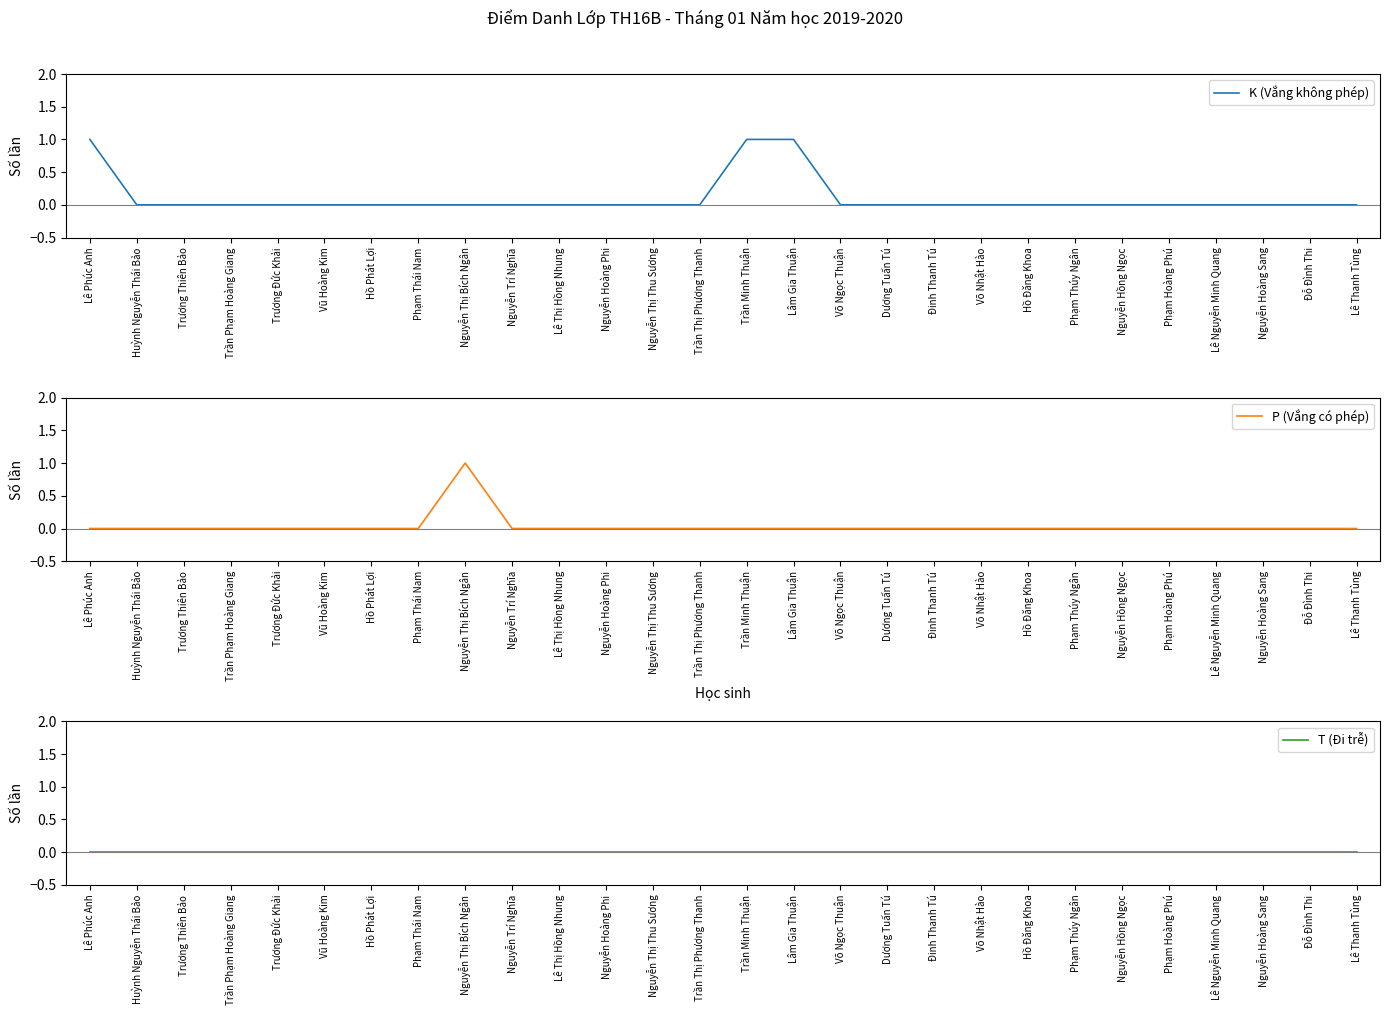

The value of T (Đi trễ) at Nguyễn Hoàng Phi is 0. True or false?

True